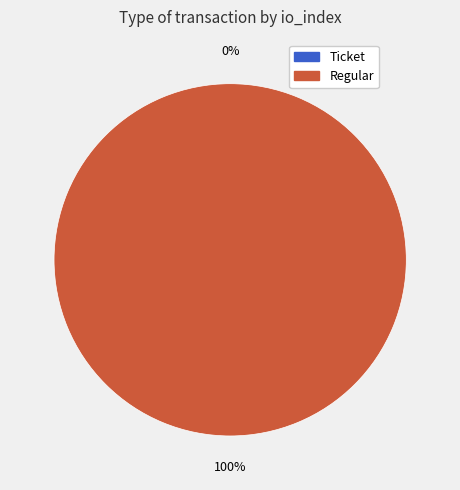

Is there a majority slice in this chart?

Yes